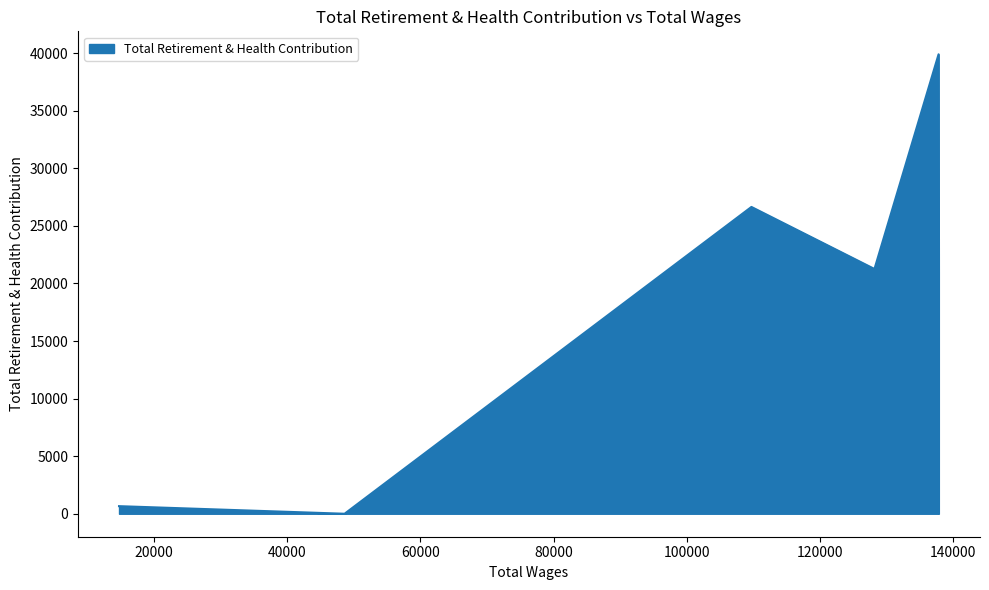

What is the maximum value shown in the chart?

39908